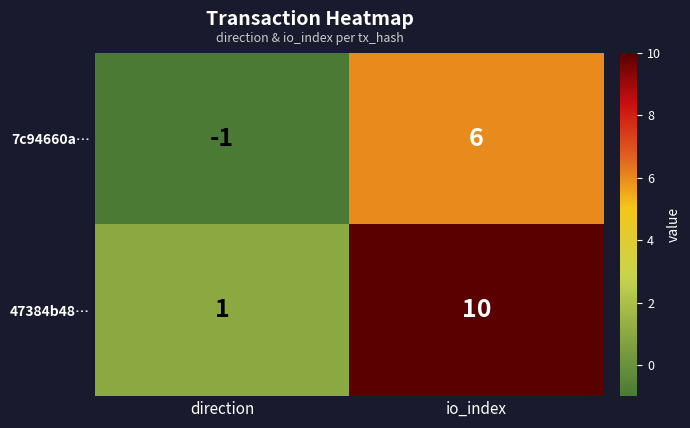

The value of 7c94660a… at direction is -1. True or false?

True